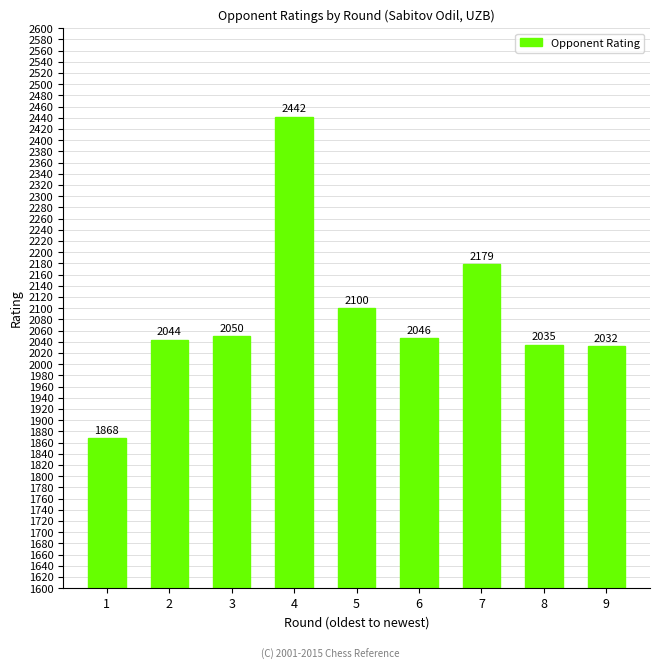

Are the bars horizontal?

No